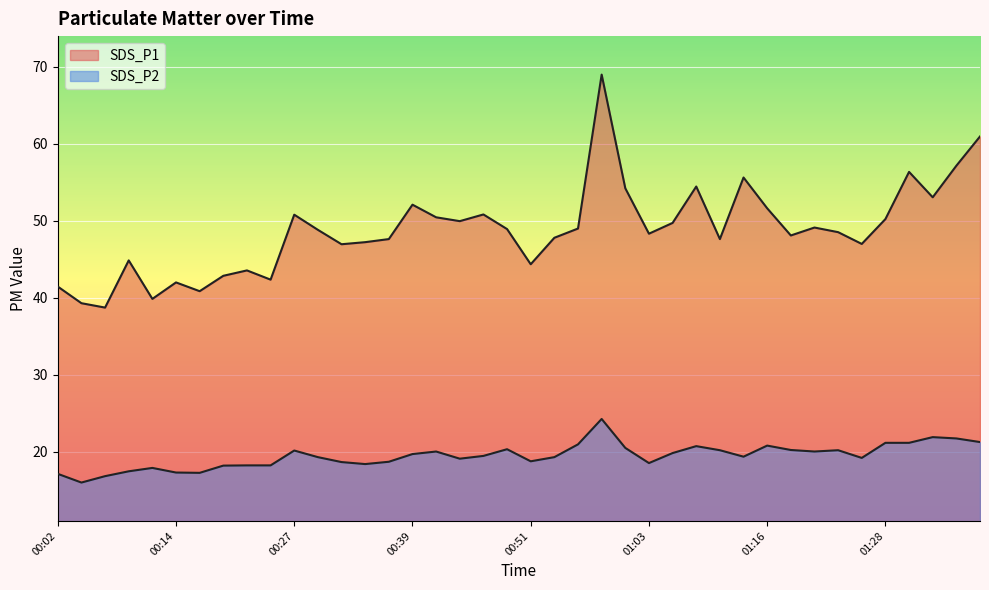

Where does the SDS_P1 series first go above 48?

00:27